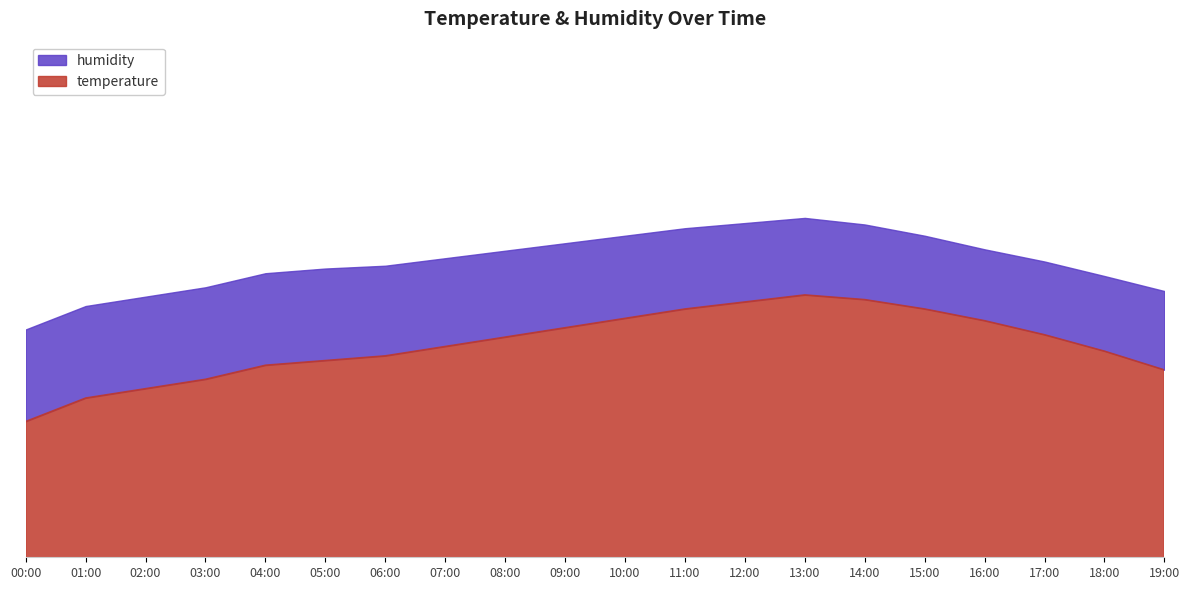

What is the difference between the values at 15:00 and 04:00?

2.4